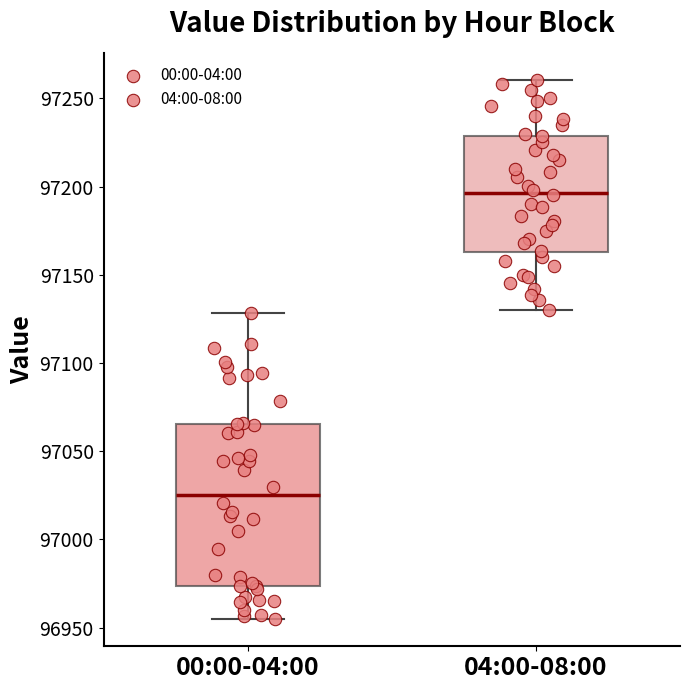

Where does the upper whisker of the box for 00:00-04:00 end on the y-axis? The values are not printed on the chart, so give them approximately, as read against the axis.

97130